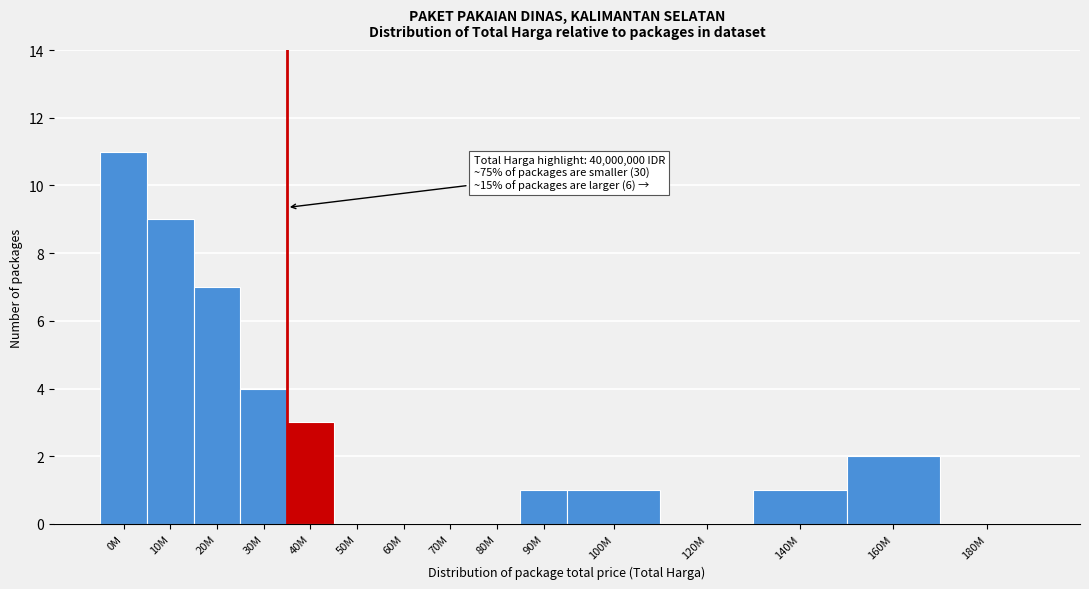

Reading right to left, what are all the values shown in this chart?

180M=0	160M=2	140M=1	120M=0	100M=1	90M=1	80M=0	70M=0	60M=0	50M=0	40M=3	30M=4	20M=7	10M=9	0M=11